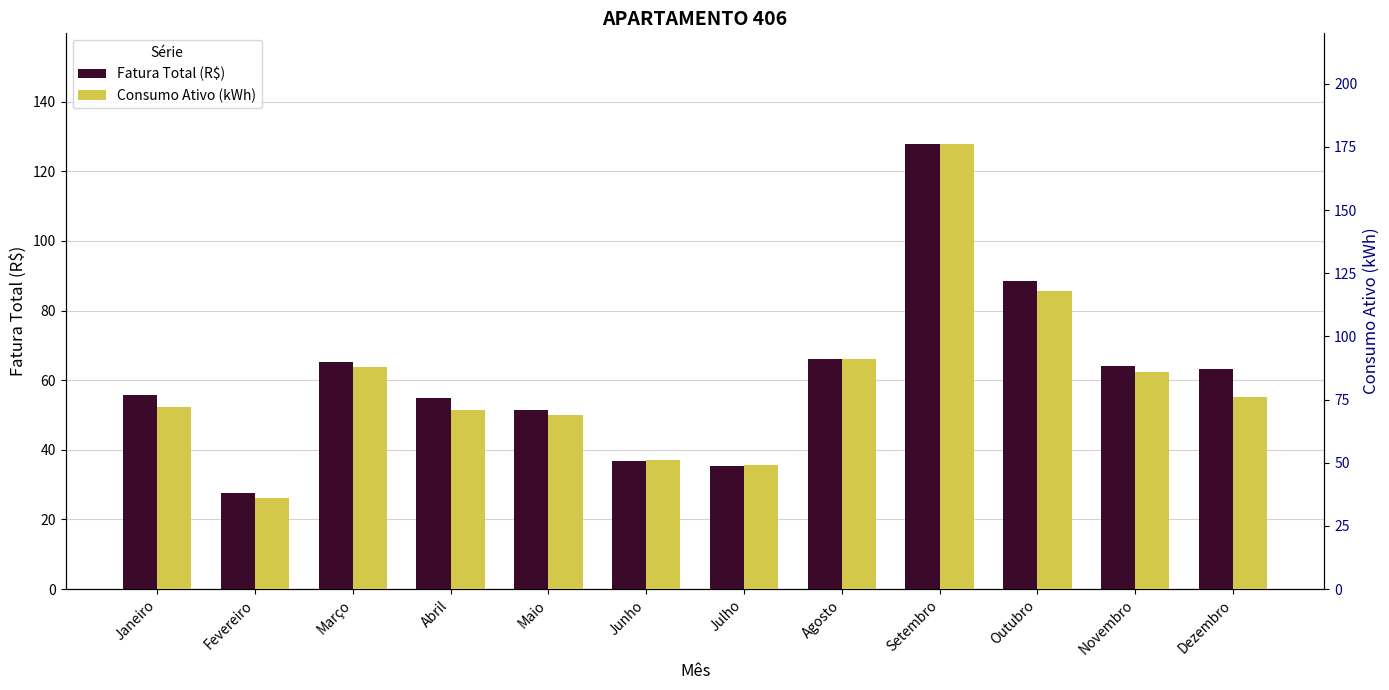

What is the difference between the highest and lowest values at Agosto?

24.8